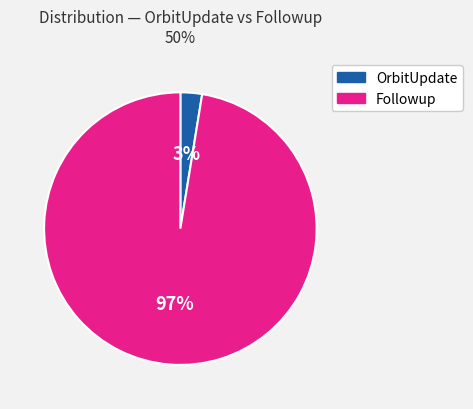

To the nearest percent, what is the average slice percentage?

50%